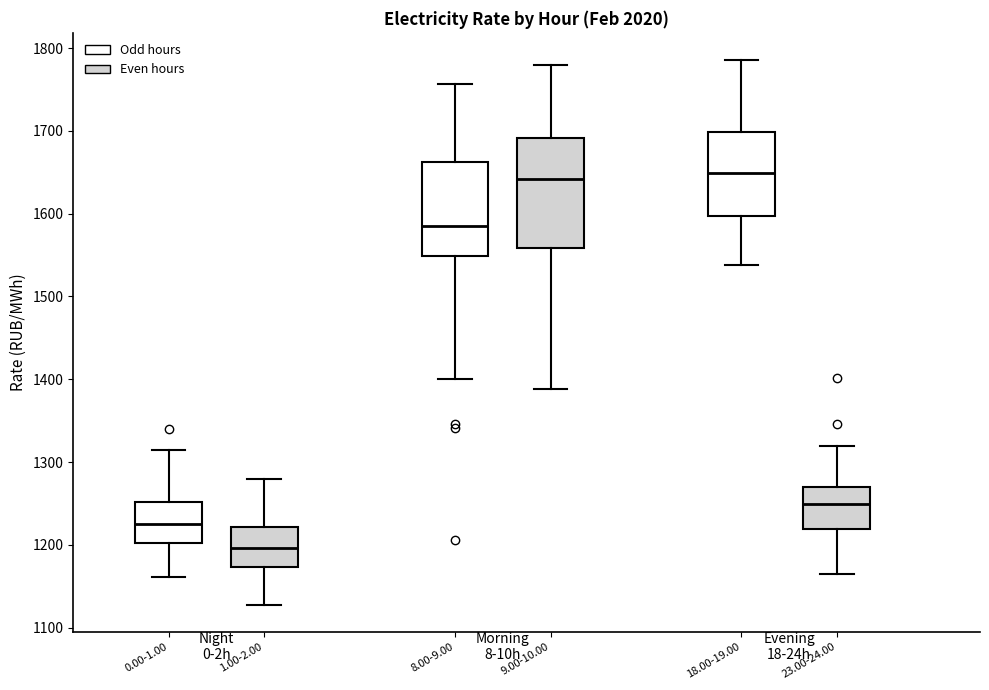

Reading left to right, read every box against the y-axis: the position of its median line, the range the box covers, and the ends of its whiskers. The values are not printed on the chart, so give them approximately, as read against the axis.

0.00-1.00: median 1220, box 1200 to 1250, whiskers 1160 to 1320
1.00-2.00: median 1200, box 1170 to 1220, whiskers 1130 to 1280
8.00-9.00: median 1590, box 1550 to 1660, whiskers 1400 to 1760
9.00-10.00: median 1640, box 1560 to 1690, whiskers 1390 to 1780
18.00-19.00: median 1650, box 1600 to 1700, whiskers 1540 to 1790
23.00-24.00: median 1250, box 1220 to 1270, whiskers 1160 to 1320